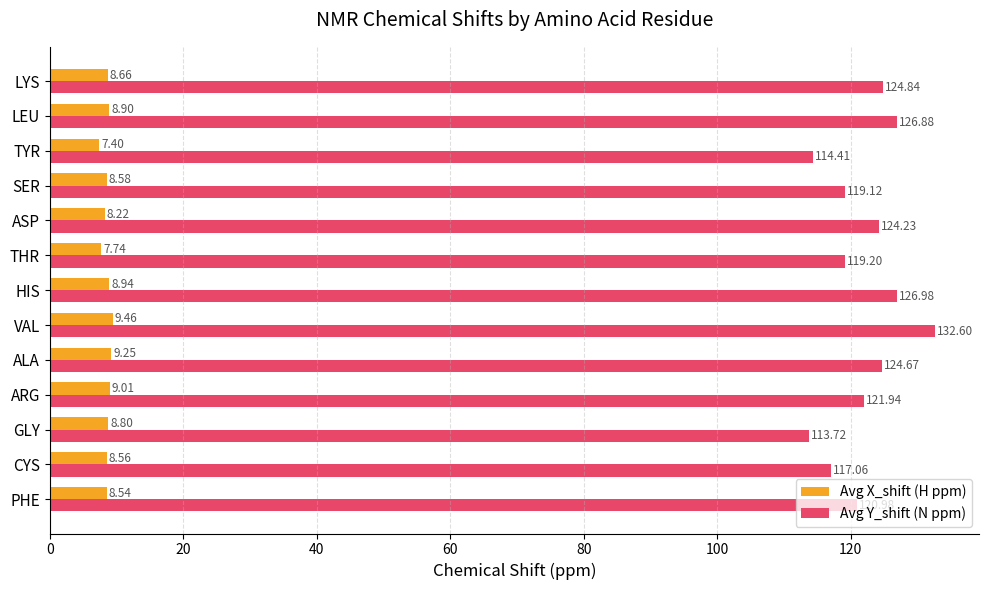

What is the average value of the Avg Y_shift (N ppm) series?

122.0